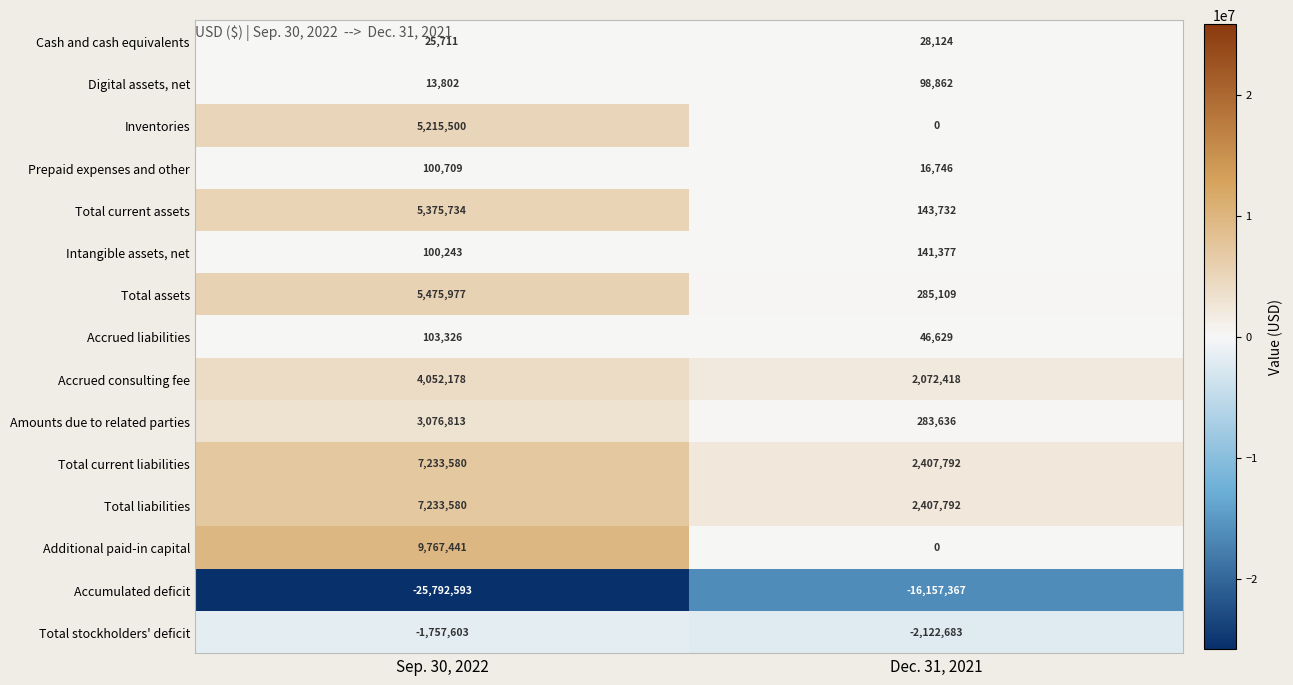

What is the difference between the maximum and minimum values in the Accrued liabilities series?

56697